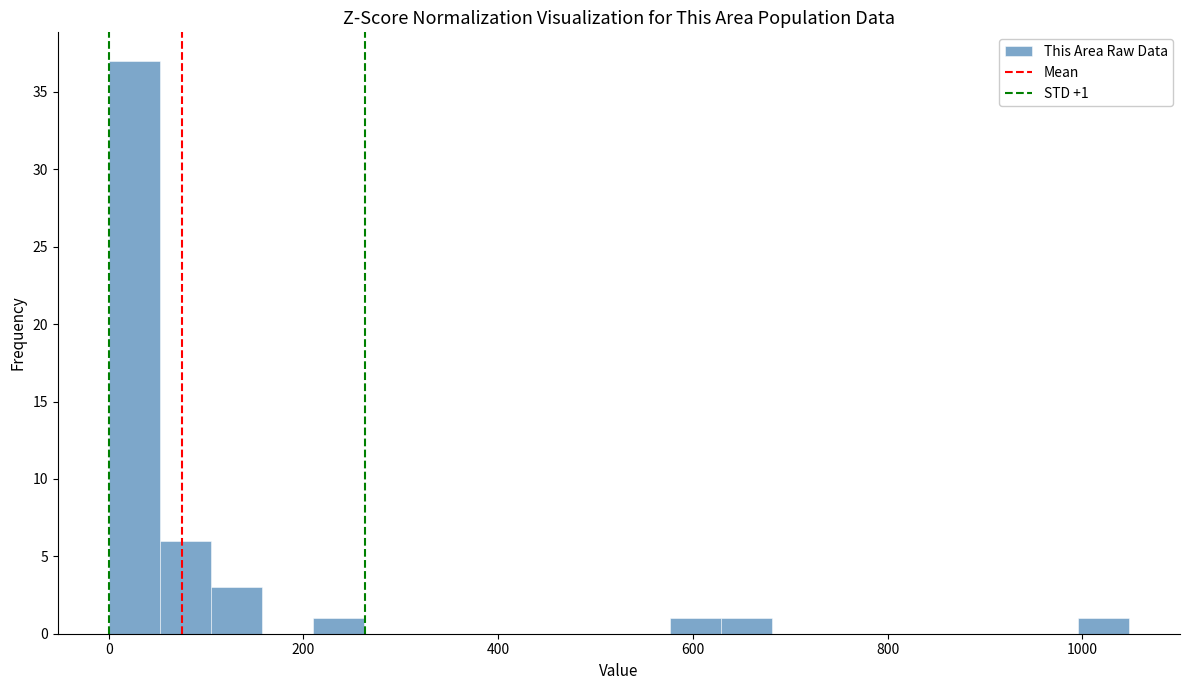

Read against the x-axis, roughly where is the centre of the tallest bar?

20